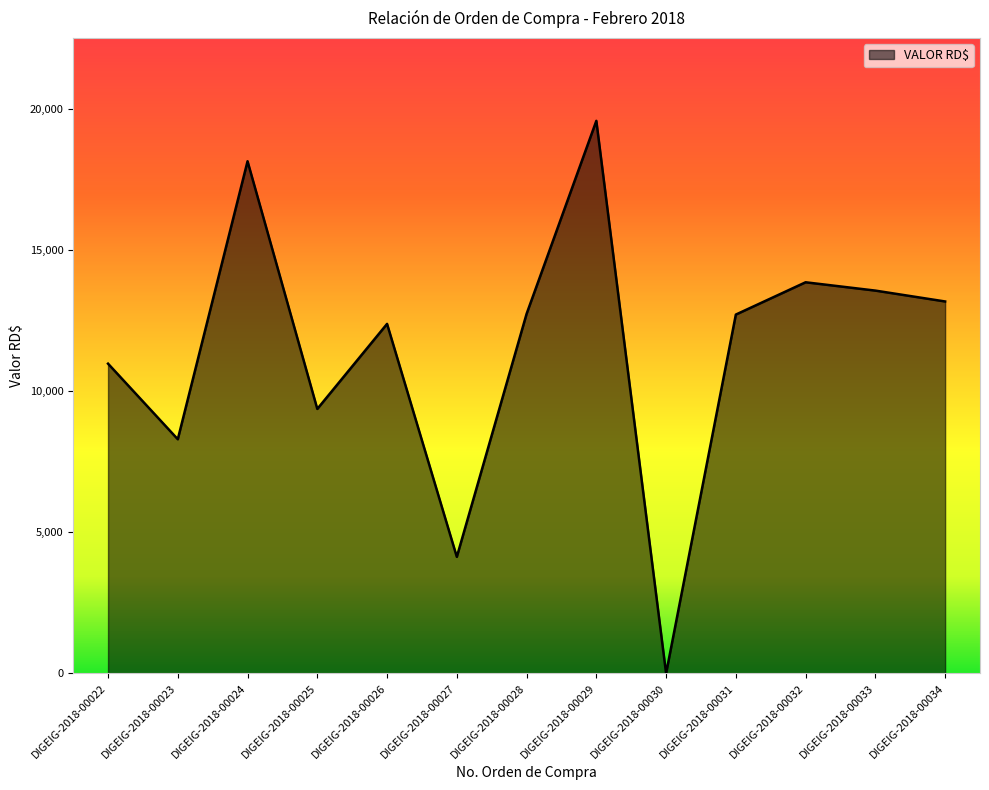

How many interior local valleys (lower than both neighbors) does the data have?

4